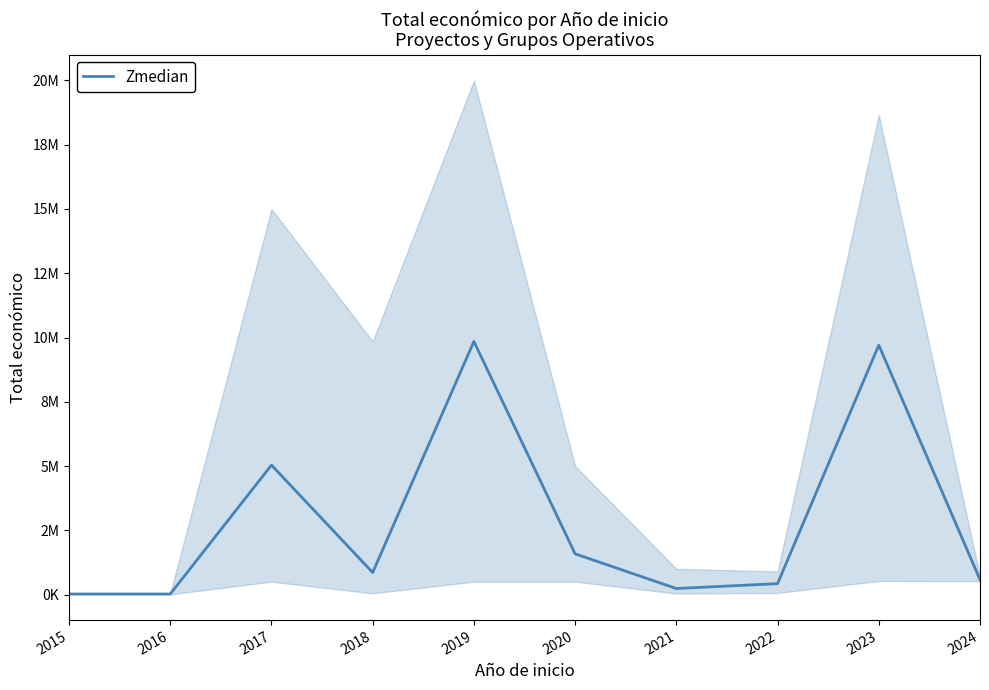

What is the greatest value displayed?

9847932